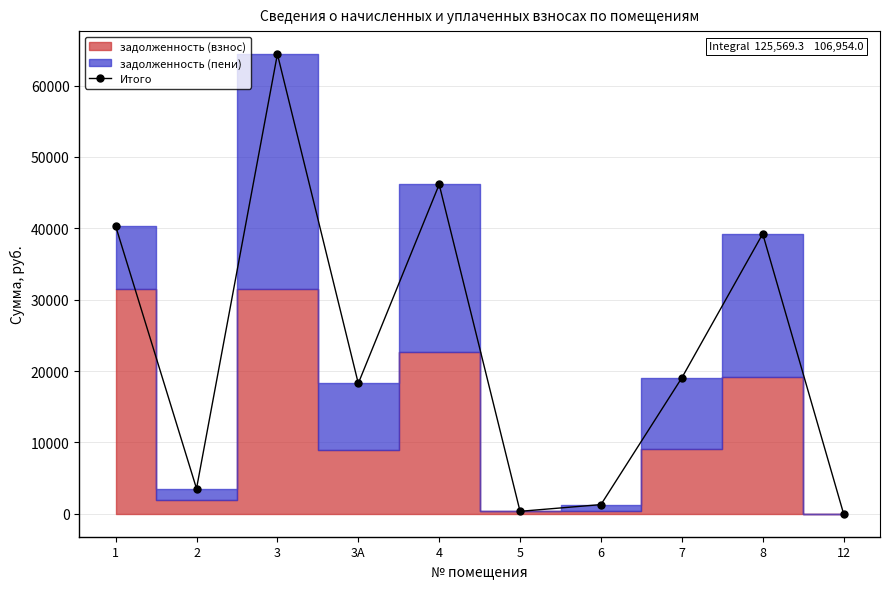

How many interior local valleys (lower than both neighbors) does the data have?

3